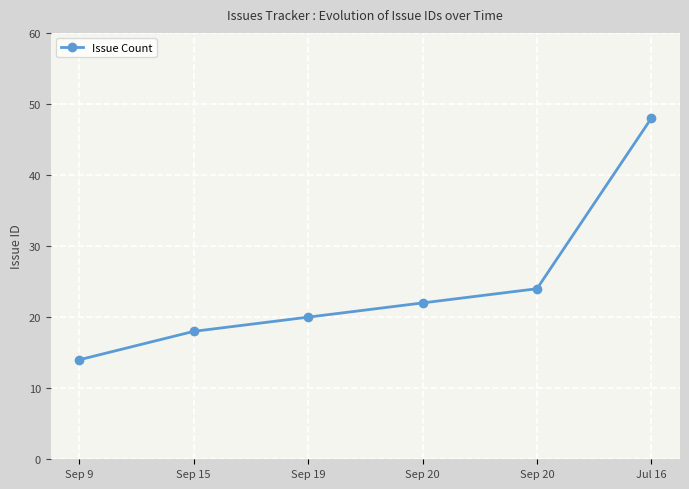

The chart shows a value of 24 at Sep 20. True or false?

True